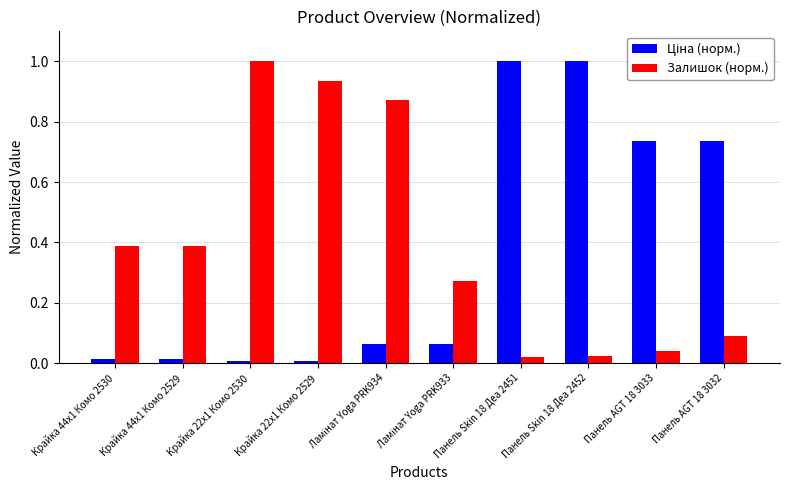

Which category has the highest value in the Залишок (норм.) series?

Крайка 22x1 Комо 2530